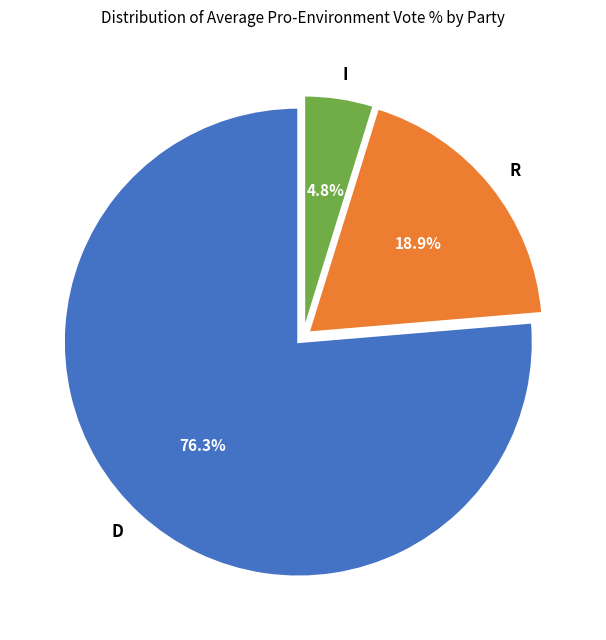

Rank the categories by value from highest to lowest.

D, R, I